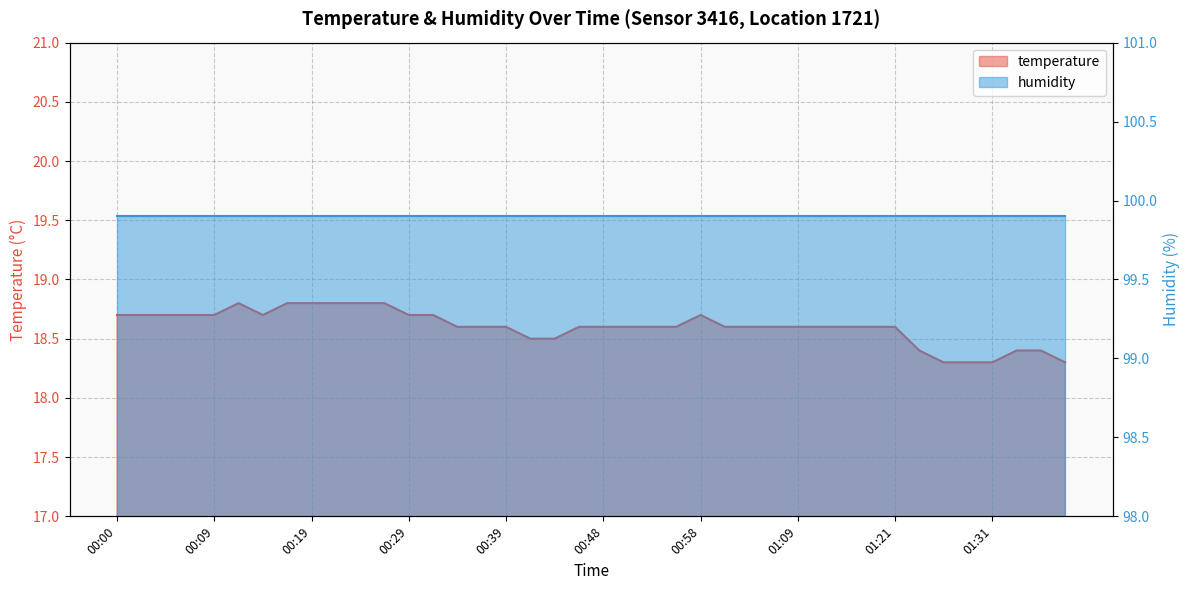

Reading left to right, extract all data points from this chart.

18.7	18.7	18.7	18.7	18.7	18.8	18.7	18.8	18.8	18.8	18.8	18.8	18.7	18.7	18.6	18.6	18.6	18.5	18.5	18.6	18.6	18.6	18.6	18.6	18.7	18.6	18.6	18.6	18.6	18.6	18.6	18.6	18.6	18.4	18.3	18.3	18.3	18.4	18.4	18.3